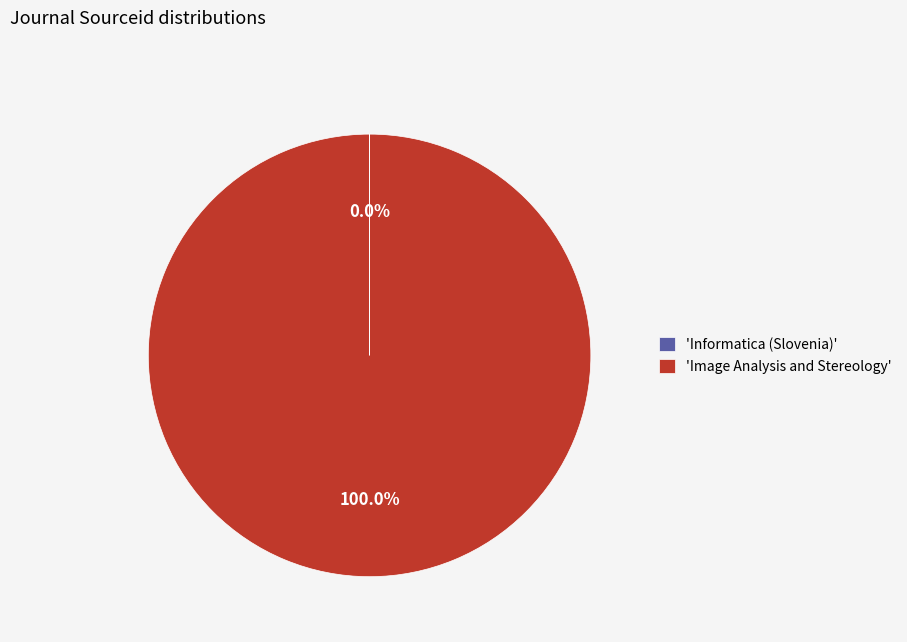

Is 'Image Analysis and Stereology' the majority of the pie?

Yes